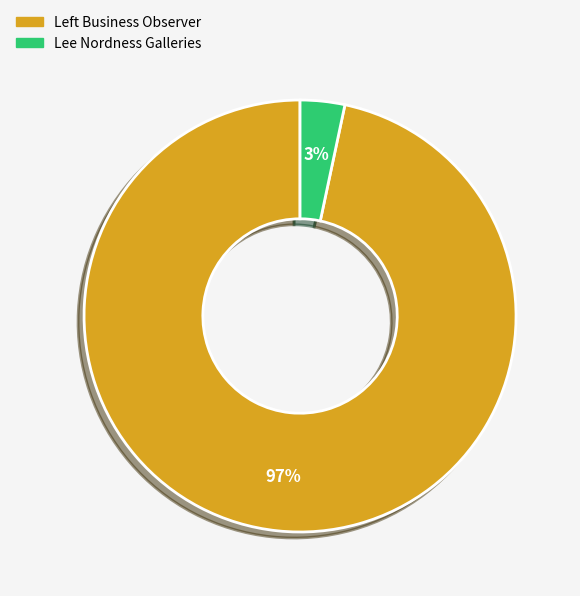

Rank the categories by value from lowest to highest.

Lee Nordness Galleries, Left Business Observer